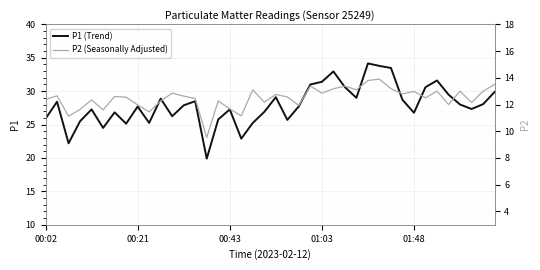

What is the minimum value for P1 (Trend)?

19.9